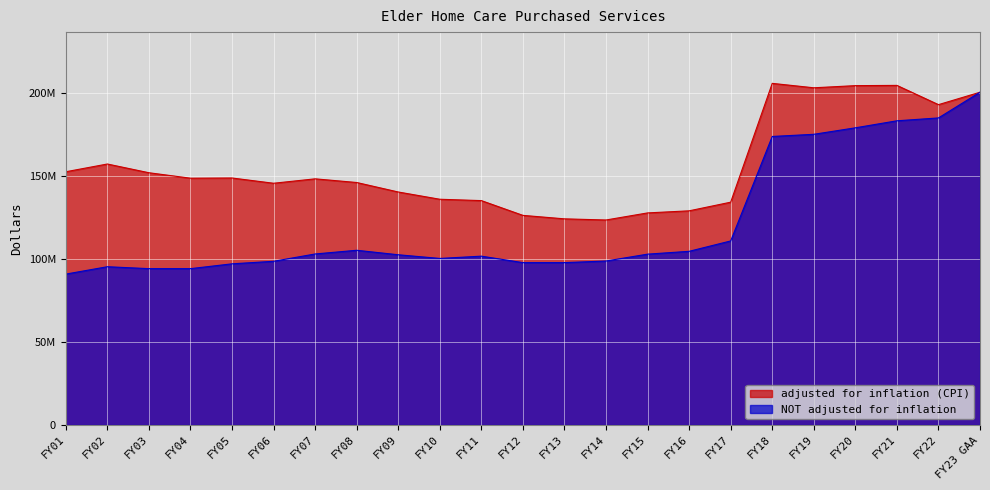

At which label is adjusted for inflation (CPI) closest to 164590558?

FY02